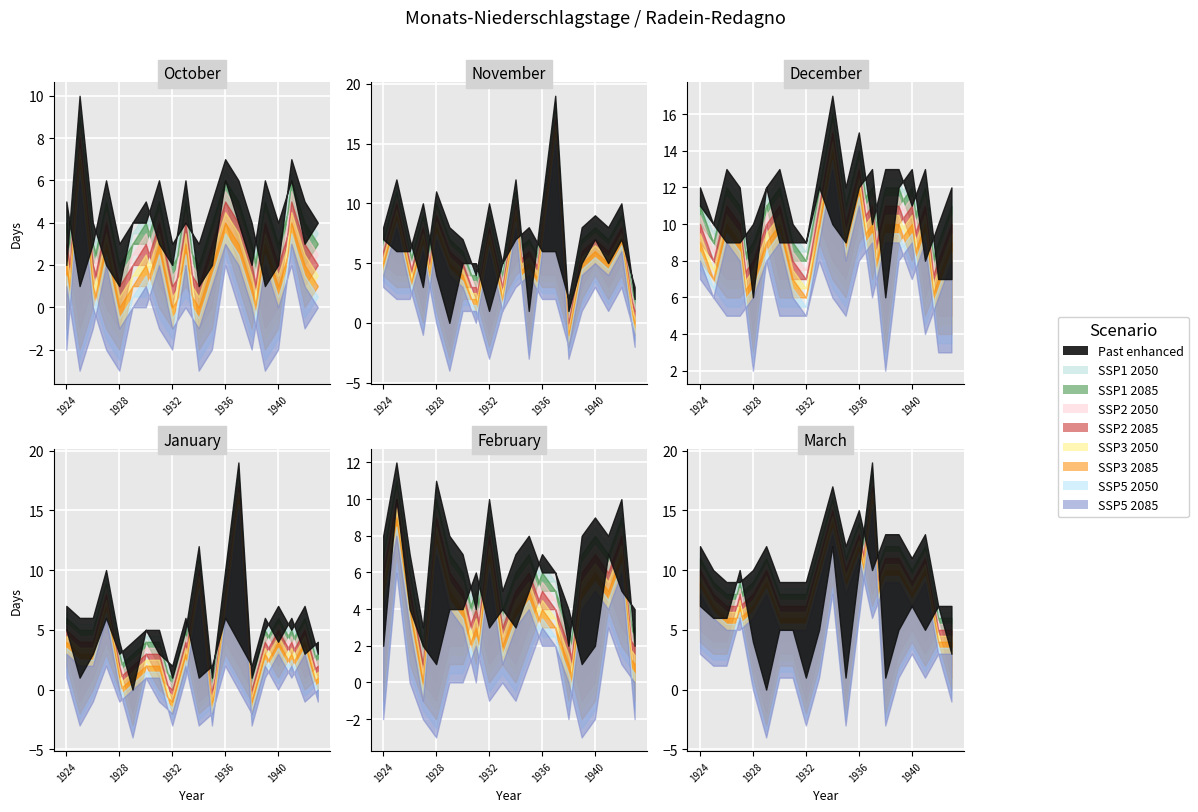

At which category does the chart reach its peak across all series?

1937